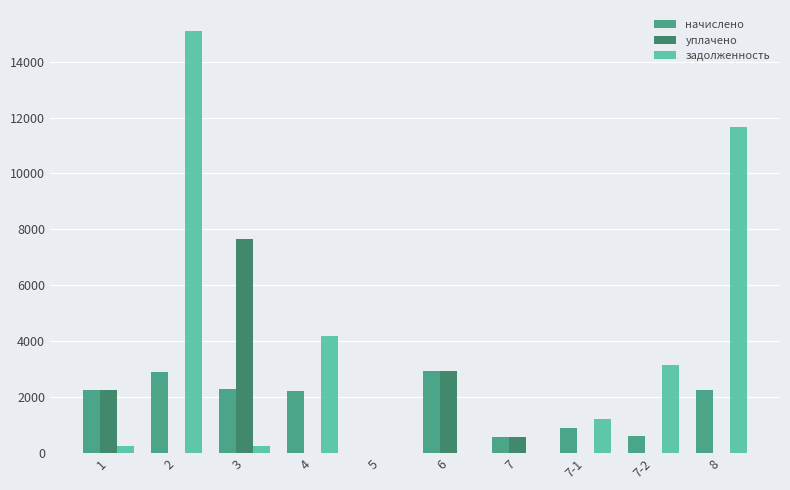

Is the value of уплачено at 7-2 greater than the value of задолженность at 8?

No